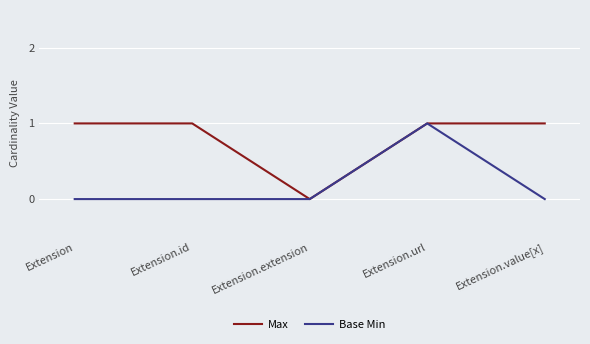

What position from the left is Extension.value[x]?

5